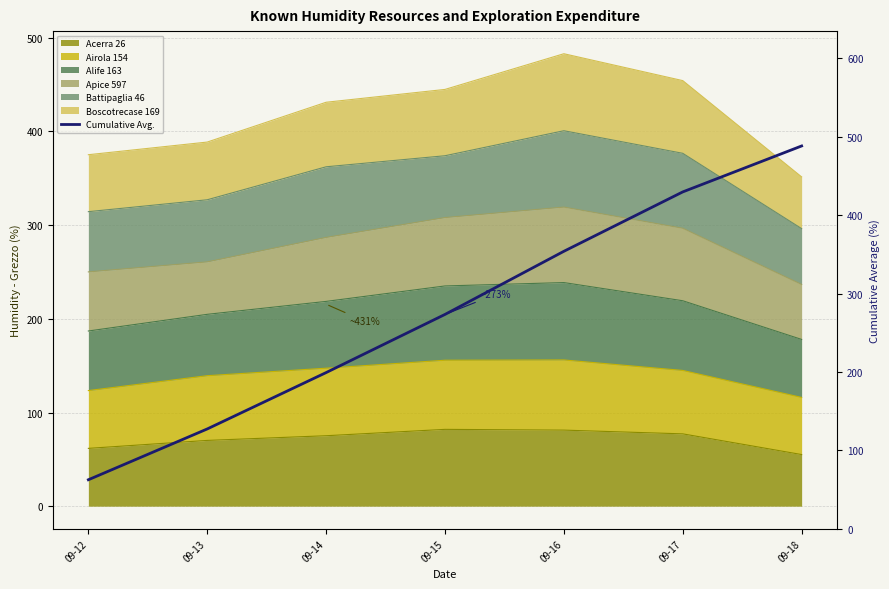

Reading left to right, list all the values displayed in this chart.

09-12=62.5	09-13=127.3	09-14=199.2	09-15=273.3	09-16=353.8	09-17=429.6	09-18=488.1